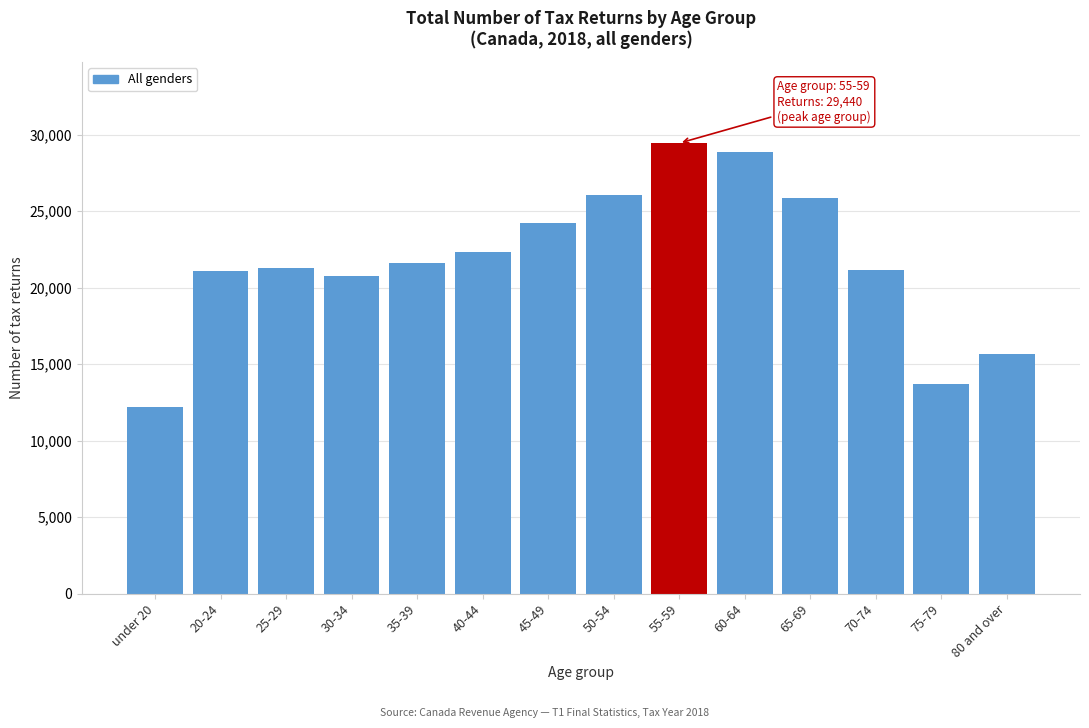

What is the label of the 4th bar from the right?

65-69